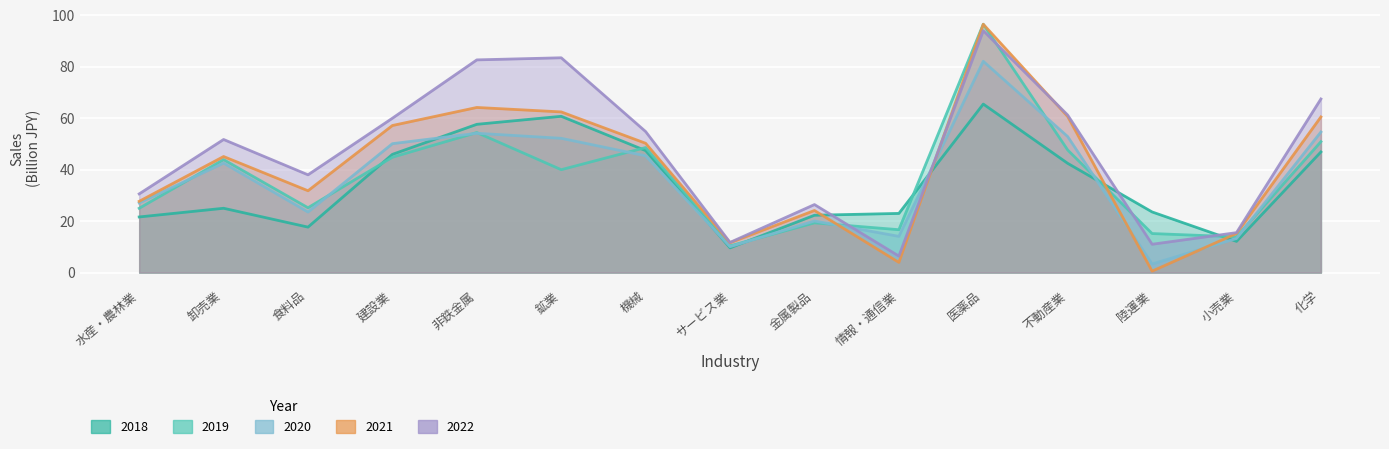

What is the lowest value of the 2019 series?

10.4